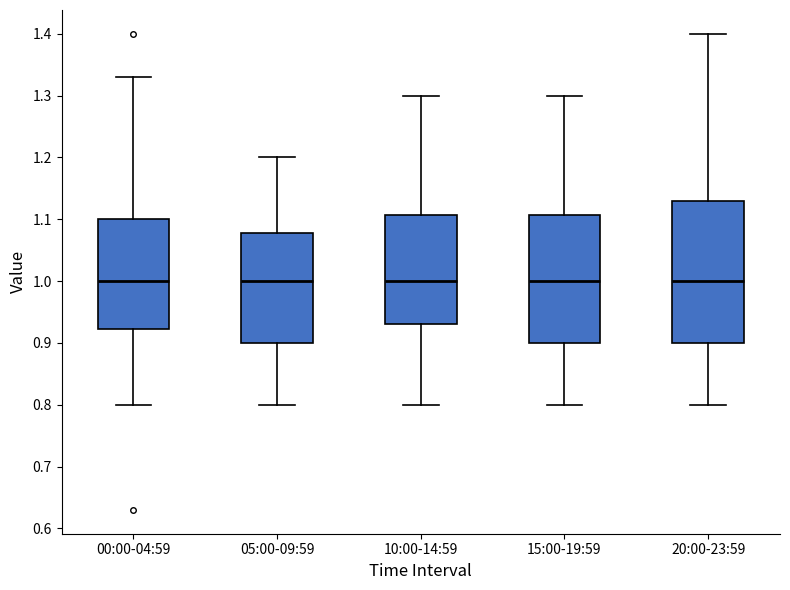

Which box is the tallest, from its lower edge to its upper edge?

20:00-23:59